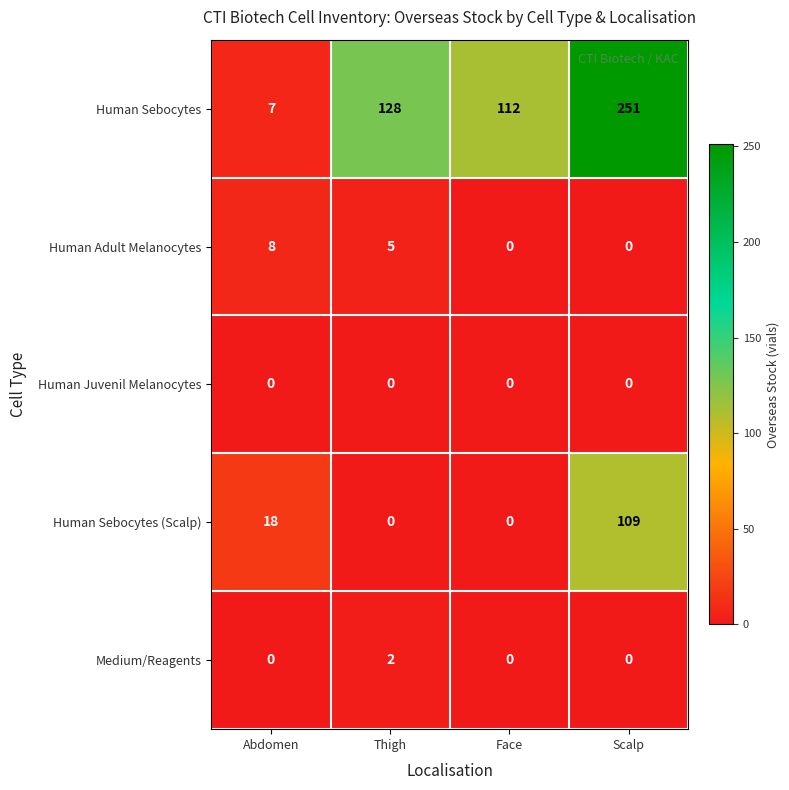

What value does the Human Sebocytes series have at Scalp?

251